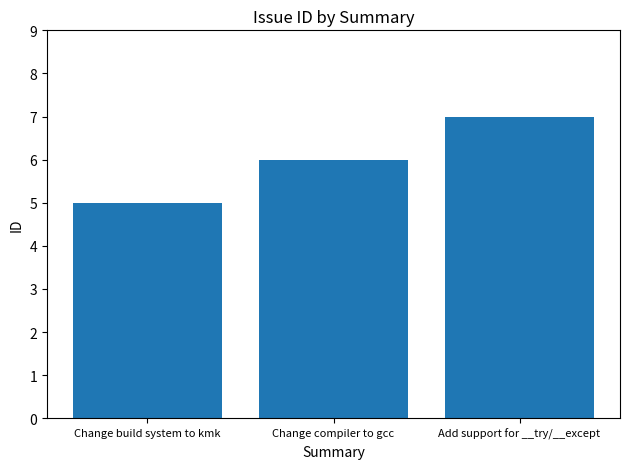

List the labels in order of value, smallest first.

Change build system to kmk, Change compiler to gcc, Add support for __try/__except